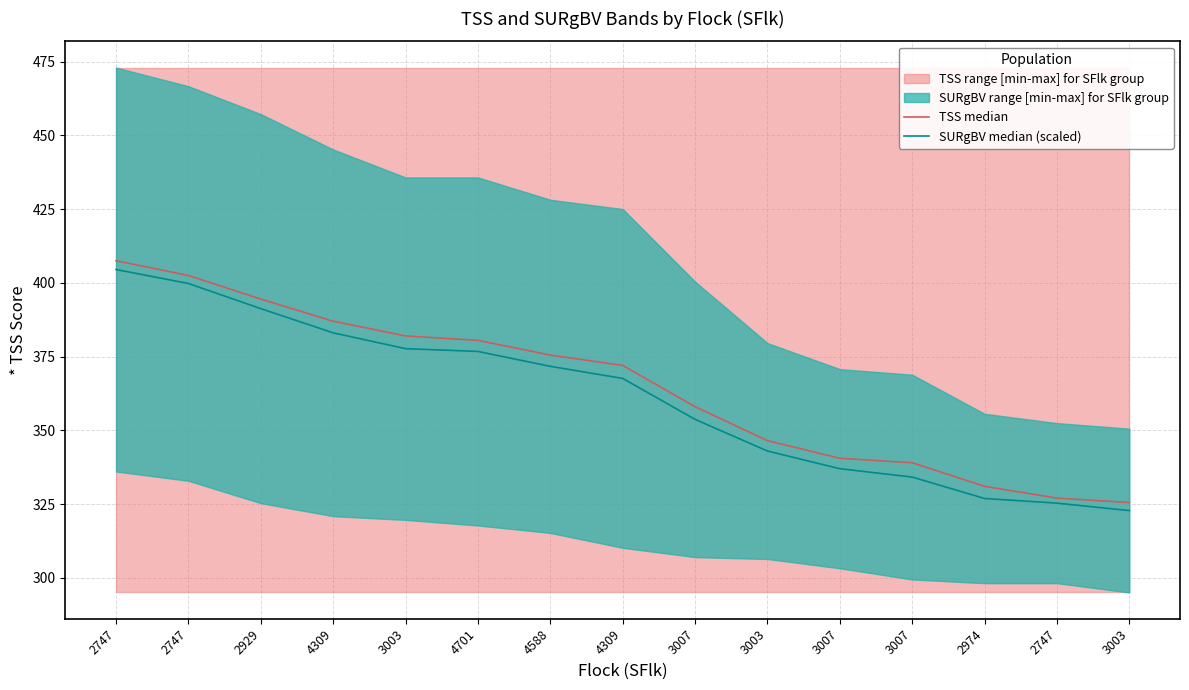

The SURgBV median (scaled) series shows 322.8 at 3003. True or false?

True